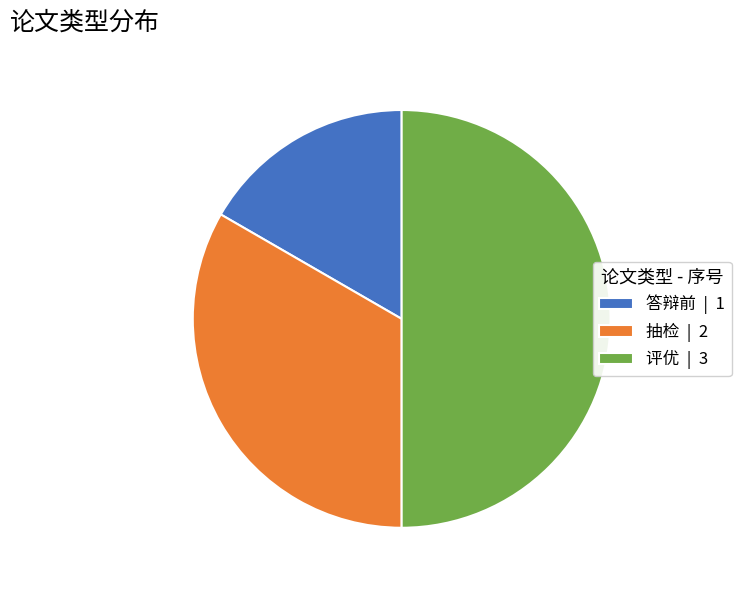

What is the largest slice in the pie chart?

评优